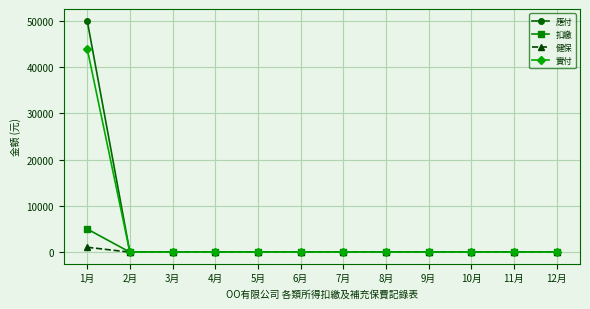

At how many categories does at least one series exceed 24546?

1